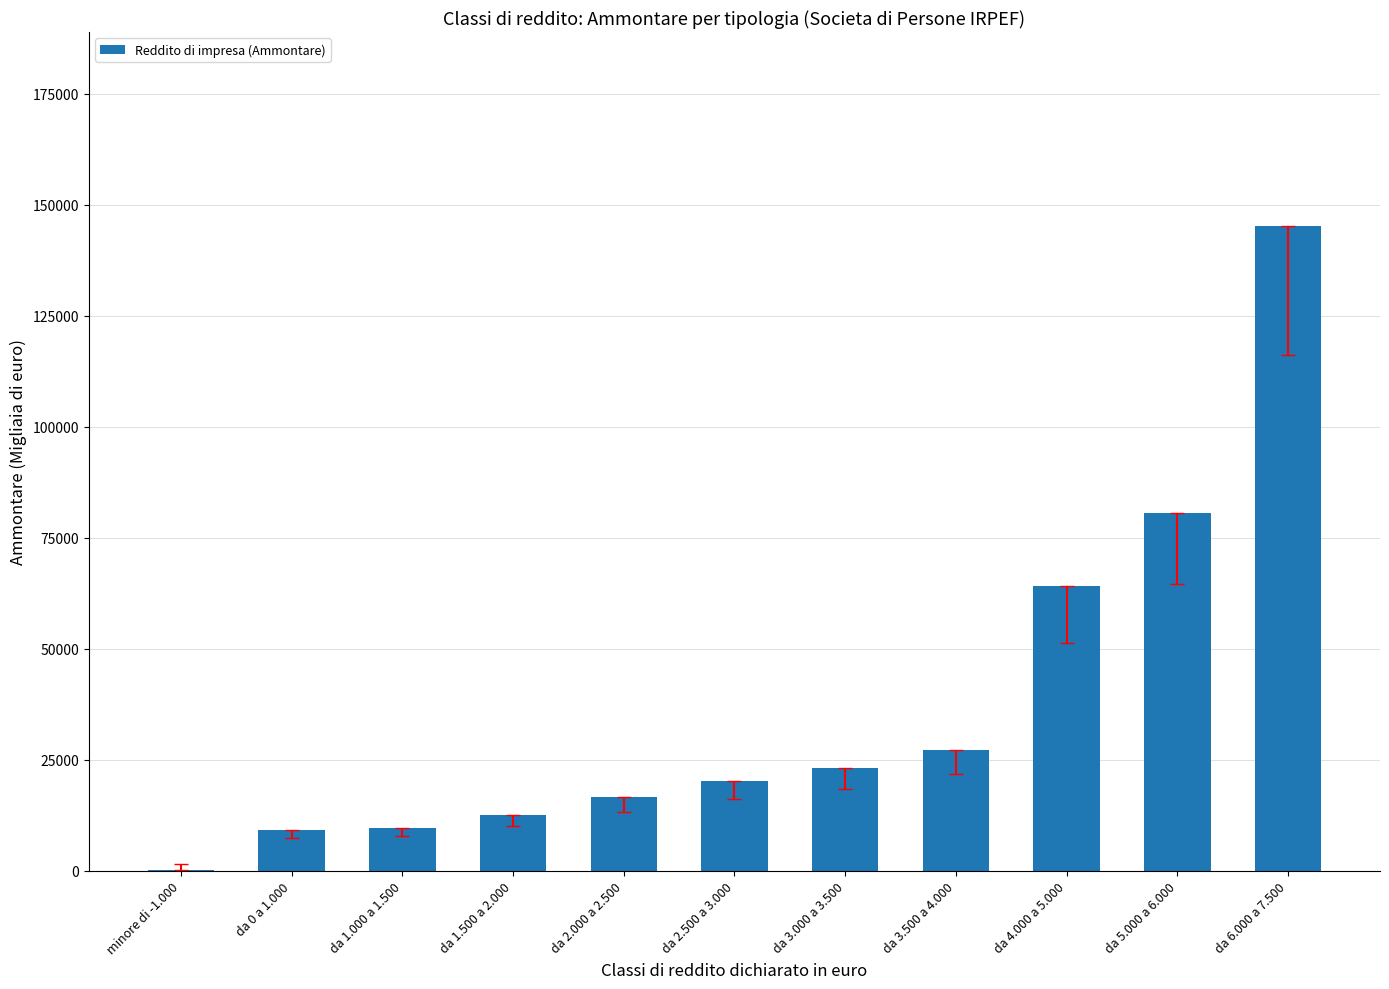

Are the bars horizontal?

No